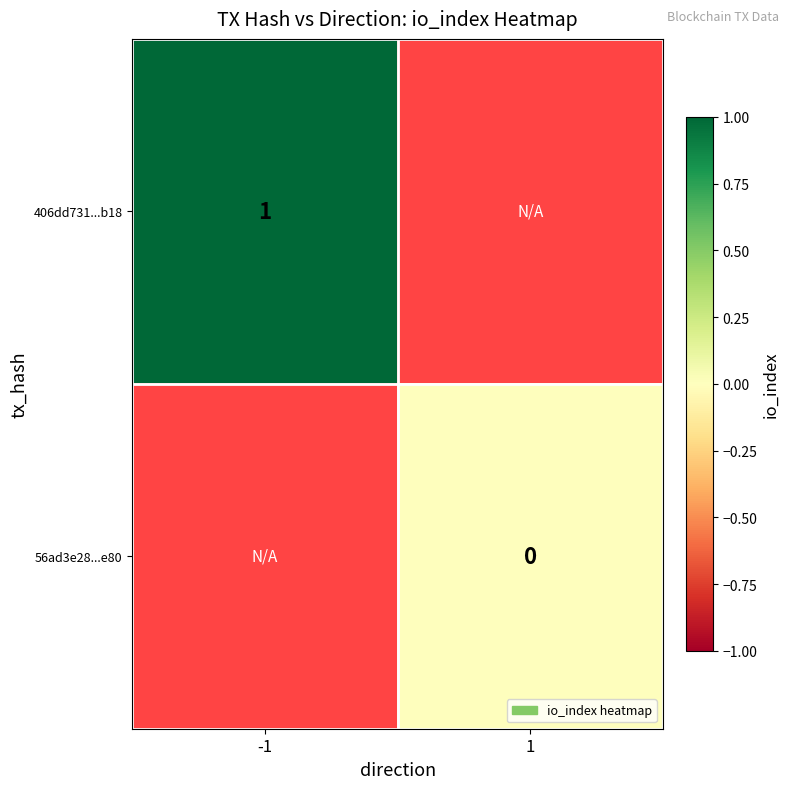

Rank the series by their average value, from highest to lowest.

406dd731...b18, 56ad3e28...e80